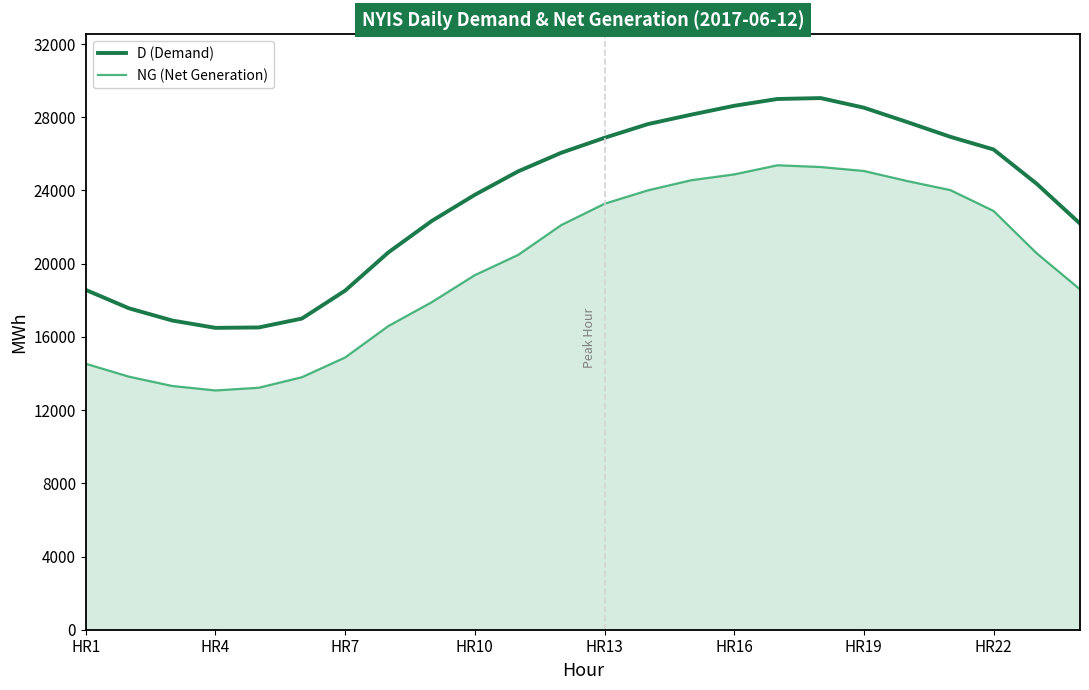

Which series has the widest spread of values?

D (Demand)